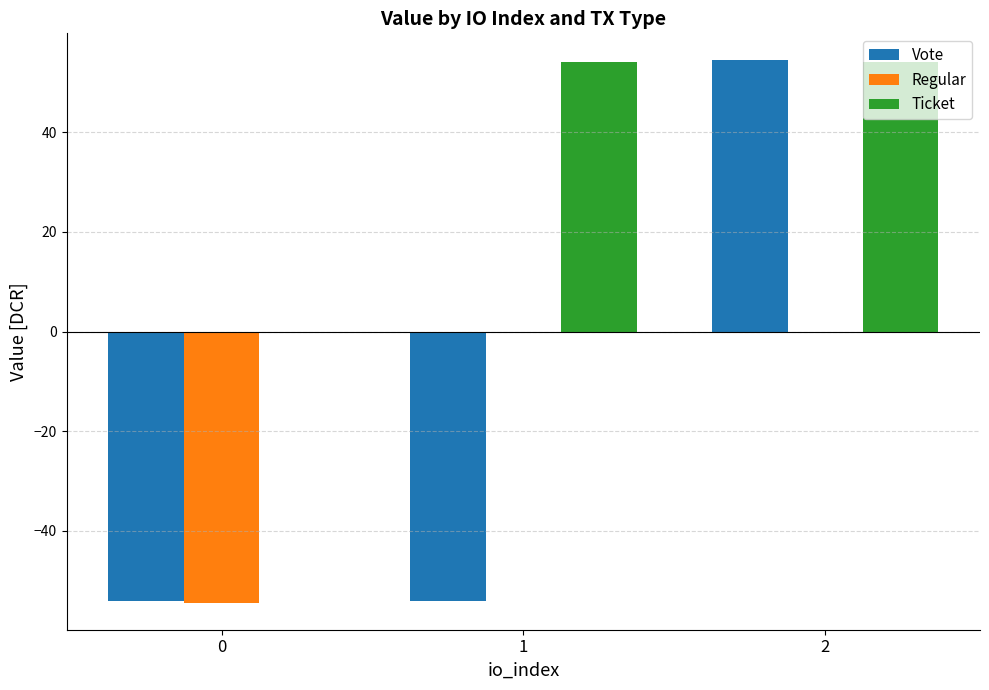

Reading left to right, transcribe all the data shown in this chart.

Vote: -54.0	-54.0	54.4
Regular: -54.4	0.0	0.0
Ticket: 0.0	54.0	54.0